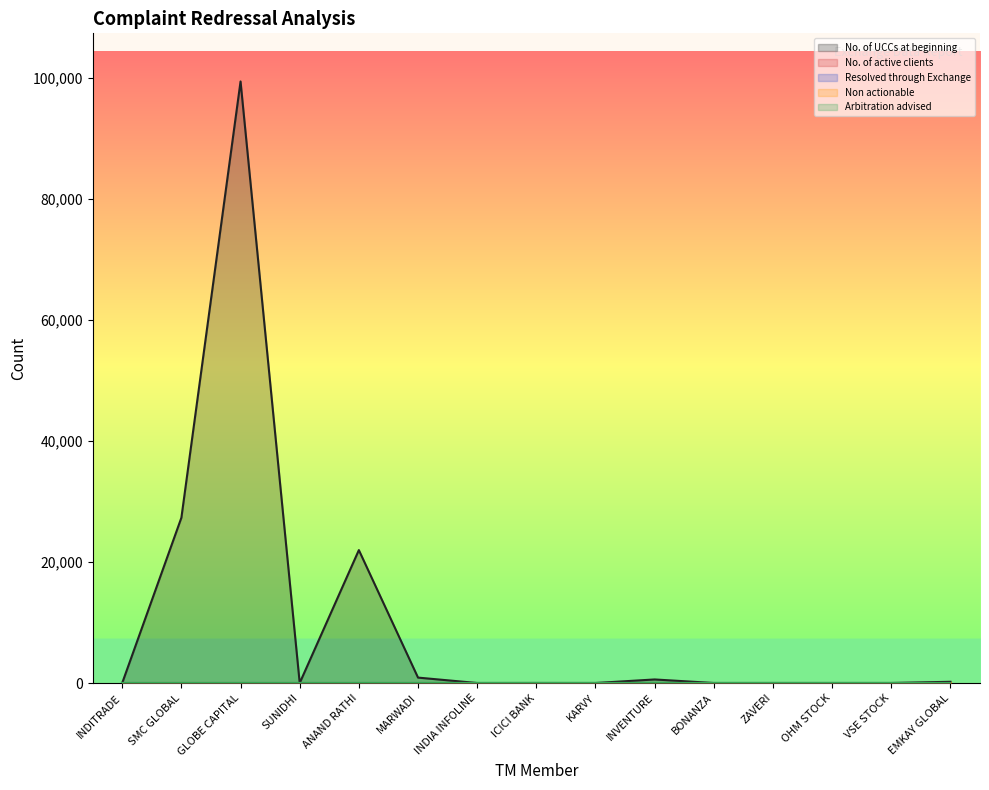

Does the chart display data point markers on the line(s)?

No